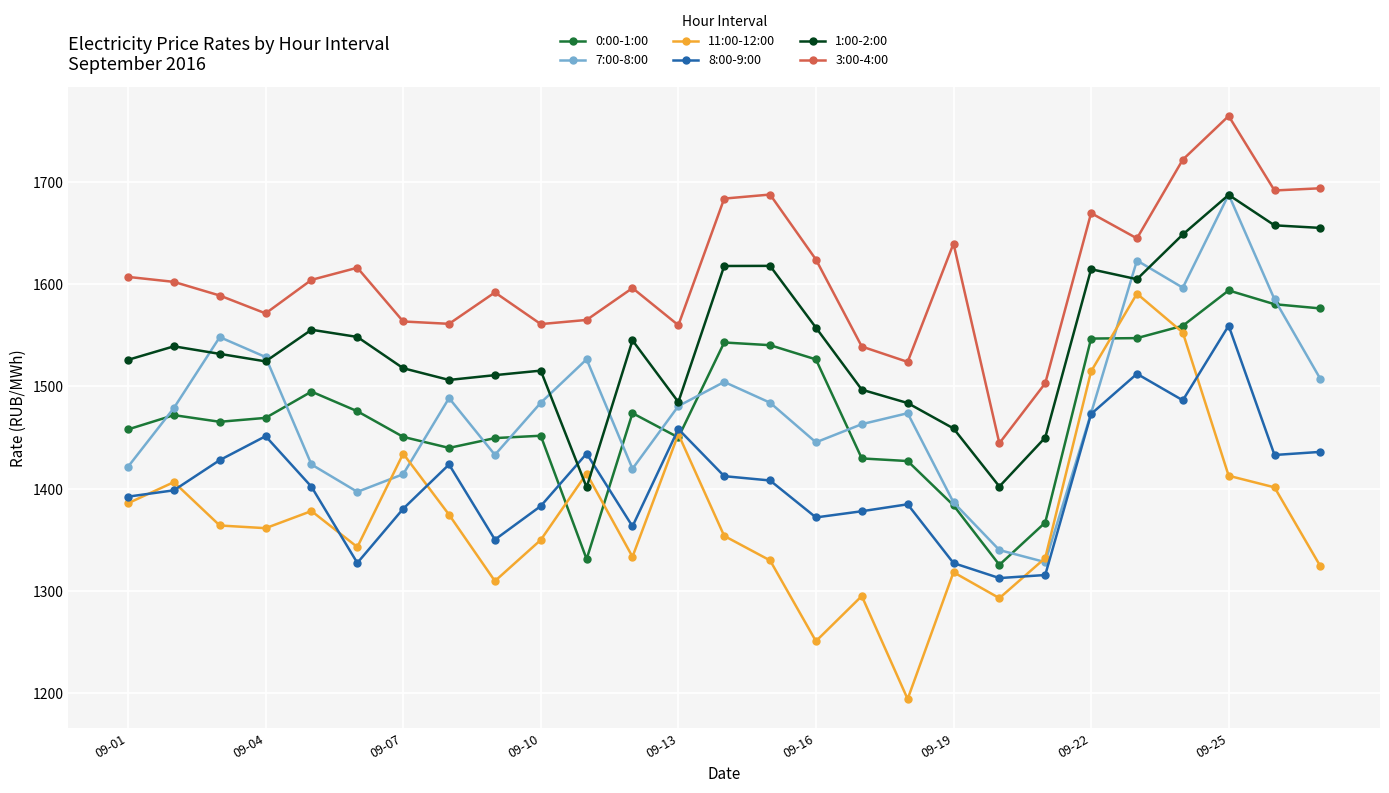

At how many categories does at least one series exceed 1344?

27